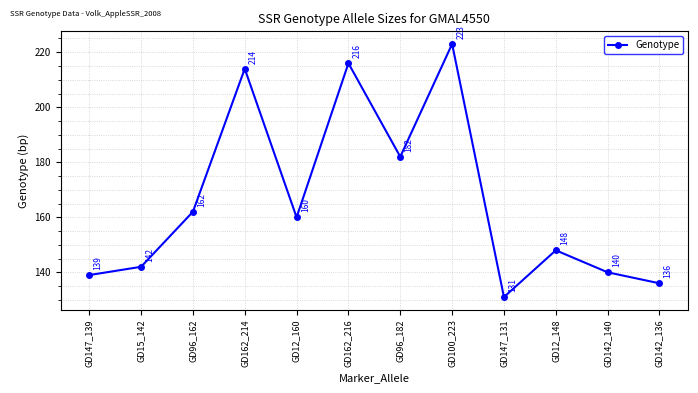

What is the difference between the values at GD100_223 and GD12_160?

63